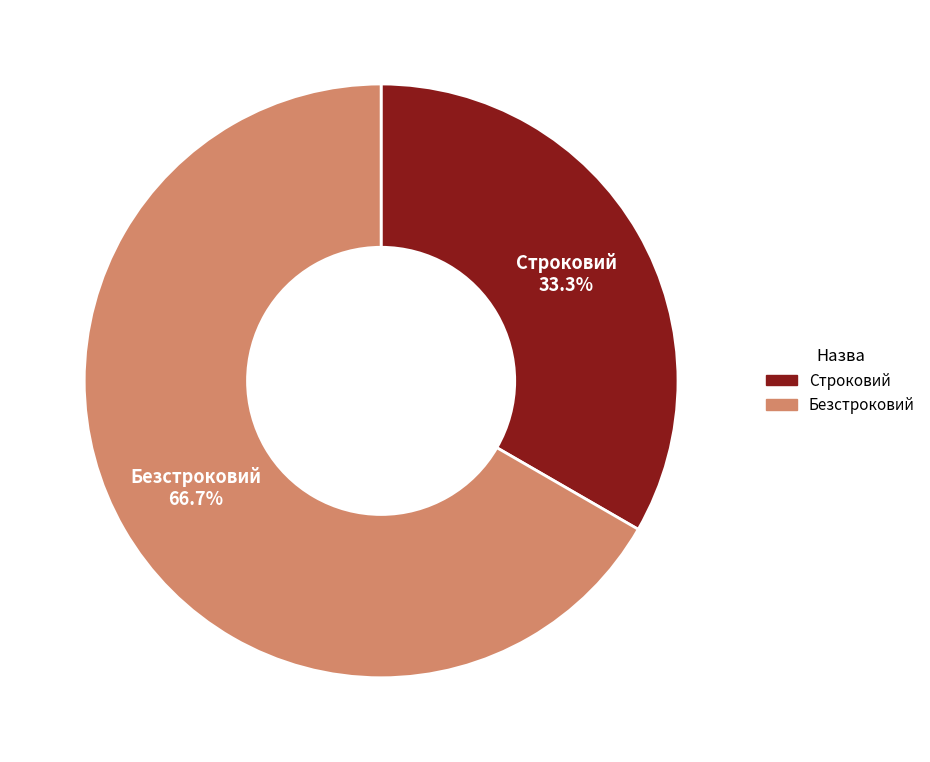

What is the total percentage of Строковий and Безстроковий?

100.0%